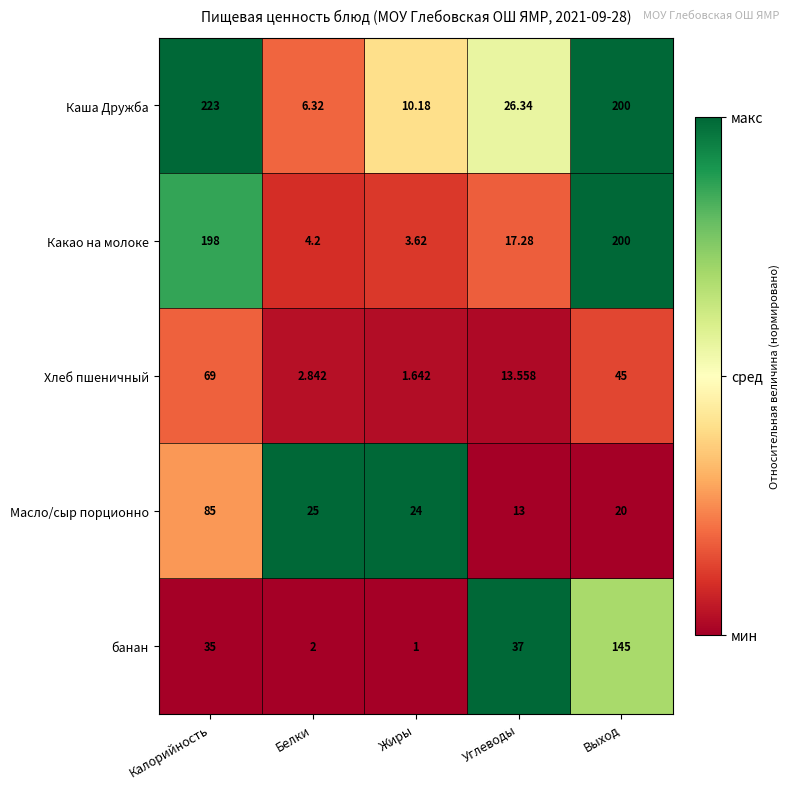

Rank the series by their maximum value, from lowest to highest.

Хлеб пшеничный, Масло/сыр порционно, банан, Какао на молоке, Каша Дружба